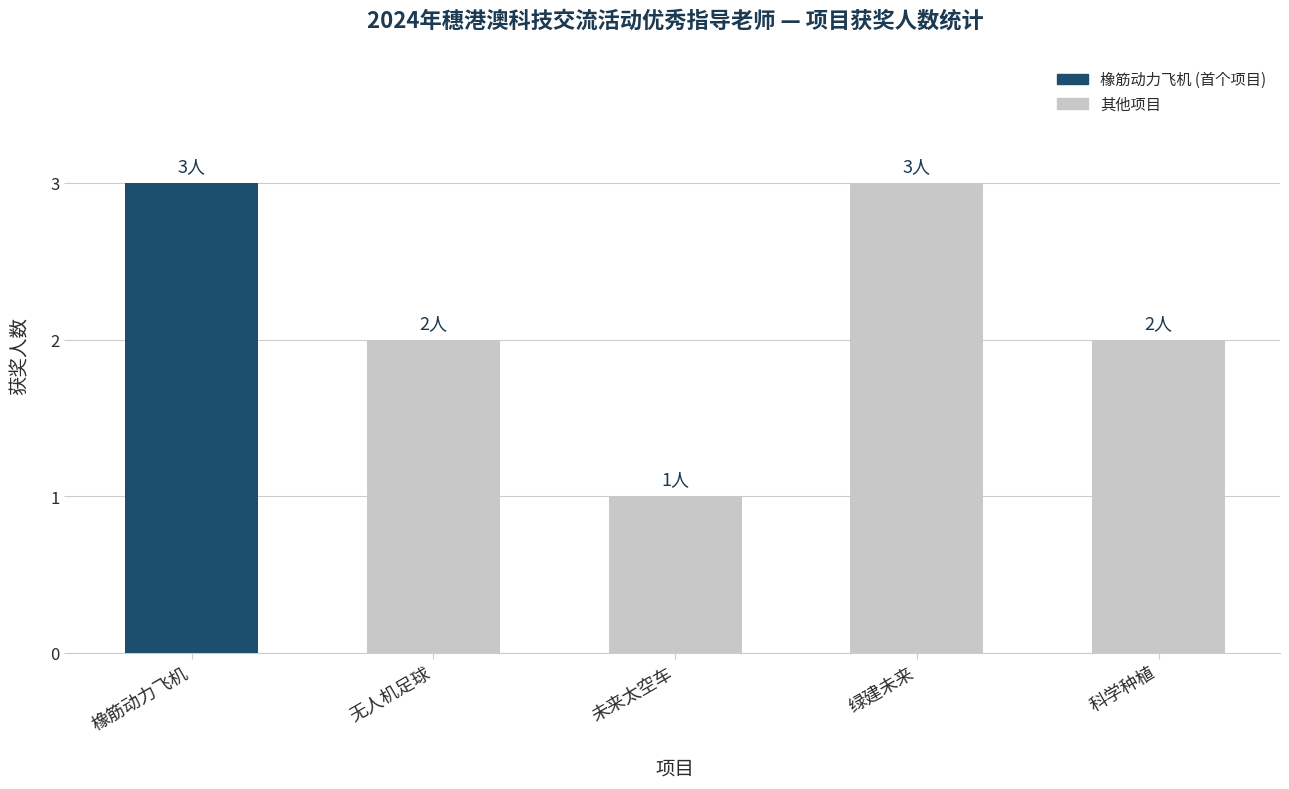

What is the ratio of the value at 无人机足球 to the value at 科学种植?

1.0